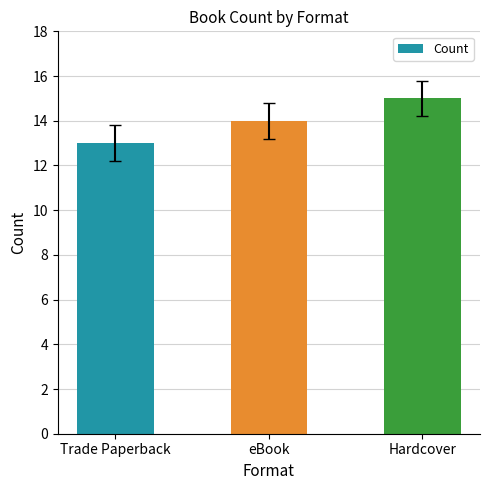

Rank the categories by value from highest to lowest.

Hardcover, eBook, Trade Paperback